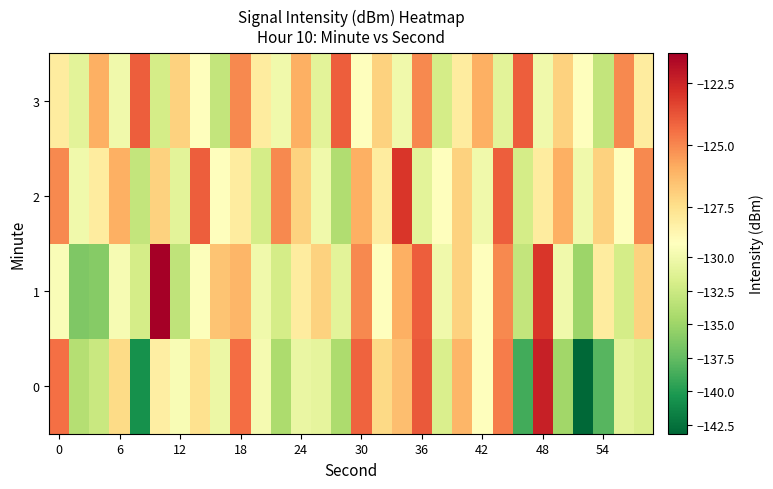

Reading right to left, list all the values displayed in this chart.

0: -131.7	-131.0	-138.0	-143.2	-134.7	-122.3	-138.8	-124.7	-128.9	-126.2	-131.6	-123.9	-126.4	-127.3	-124.1	-134.3	-130.8	-130.5	-134.2	-129.7	-124.4	-130.4	-127.5	-129.4	-128.1	-140.6	-127.3	-132.7	-133.8	-124.4
1: -127.0	-132.0	-128.0	-135.0	-130.0	-123.0	-133.0	-125.0	-129.0	-127.0	-130.0	-124.0	-126.0	-129.0	-125.0	-131.0	-127.0	-128.0	-132.0	-130.0	-126.2	-126.6	-129.1	-133.2	-121.3	-132.0	-129.5	-136.1	-136.3	-129.3
2: -125.0	-129.0	-127.0	-130.0	-126.0	-128.0	-132.0	-124.0	-130.0	-127.0	-129.0	-131.0	-123.0	-128.0	-126.0	-134.0	-130.0	-127.0	-125.0	-132.0	-128.0	-129.0	-124.0	-131.0	-127.0	-133.0	-126.0	-128.0	-130.0	-125.0
3: -128.0	-125.0	-133.0	-129.0	-127.0	-130.0	-124.0	-131.0	-126.0	-128.0	-132.0	-125.0	-130.0	-127.0	-129.0	-124.0	-131.0	-126.0	-130.0	-128.0	-125.0	-133.0	-129.0	-127.0	-132.0	-124.0	-130.0	-126.0	-131.0	-128.0